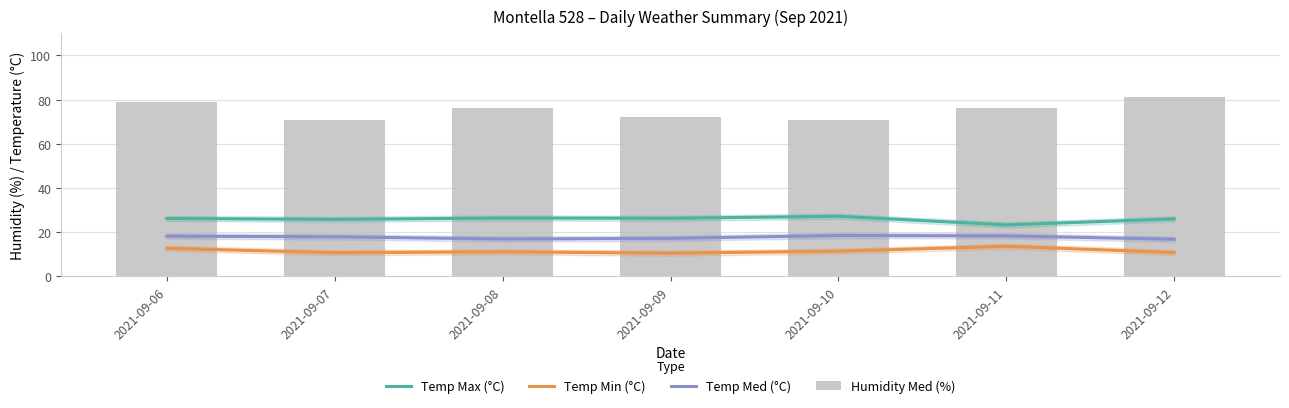

Is the value of Humidity Med (%) at 2021-09-10 greater than the value of Temp Max (°C) at 2021-09-08?

Yes